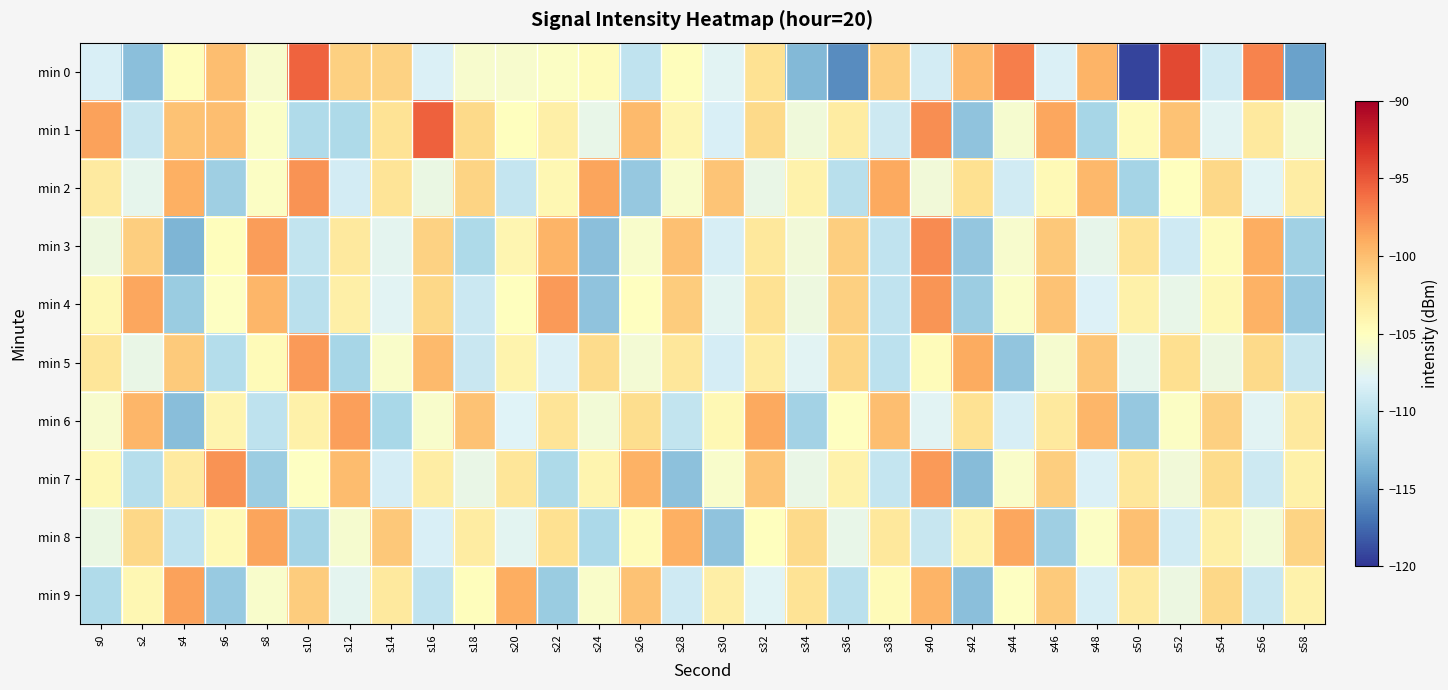

Reading right to left, what are all the values shown in this chart?

min 0: s58=-114.6	s56=-97.1	s54=-108.8	s52=-94.3	s50=-119.2	s48=-99.4	s46=-108.2	s44=-96.9	s42=-99.7	s40=-108.7	s38=-100.9	s36=-115.7	s34=-113.2	s32=-102.3	s30=-107.8	s28=-104.9	s26=-109.7	s24=-104.7	s22=-105.3	s20=-105.8	s18=-105.7	s16=-108.2	s14=-101.2	s12=-101.1	s10=-95.6	s8=-105.8	s6=-100.1	s4=-104.8	s2=-112.6	s0=-108.3
min 1: s58=-106.2	s56=-102.9	s54=-107.8	s52=-100.3	s50=-104.6	s48=-111.2	s46=-98.7	s44=-105.9	s42=-112.4	s40=-97.6	s38=-109.1	s36=-103.2	s34=-106.5	s32=-101.7	s30=-108.3	s28=-104.1	s26=-99.8	s24=-107.2	s22=-103.5	s20=-105.0	s18=-101.6	s16=-95.4	s14=-102.3	s12=-110.7	s10=-110.7	s8=-105.4	s6=-100.1	s4=-100.2	s2=-109.3	s0=-98.5
min 2: s58=-103.3	s56=-107.9	s54=-101.6	s52=-105.0	s50=-111.3	s48=-99.7	s46=-104.5	s44=-108.8	s42=-102.1	s40=-106.4	s38=-98.9	s36=-110.2	s34=-103.8	s32=-107.1	s30=-100.4	s28=-105.7	s26=-112.1	s24=-98.6	s22=-104.2	s20=-109.5	s18=-101.3	s16=-106.9	s14=-102.5	s12=-108.7	s10=-97.8	s8=-105.3	s6=-111.6	s4=-99.2	s2=-107.4	s0=-103.1
min 3: s58=-111.5	s56=-99.1	s54=-104.7	s52=-108.9	s50=-102.4	s48=-107.3	s46=-100.6	s44=-105.8	s42=-112.2	s40=-97.5	s38=-109.7	s36=-101.0	s34=-106.3	s32=-102.8	s30=-108.4	s28=-100.1	s26=-105.6	s24=-112.7	s22=-99.4	s20=-104.1	s18=-110.8	s16=-101.2	s14=-107.5	s12=-103.0	s10=-109.6	s8=-98.3	s6=-104.8	s4=-113.4	s2=-100.9	s0=-106.7
min 4: s58=-112.0	s56=-99.3	s54=-104.4	s52=-107.2	s50=-103.6	s48=-108.1	s46=-100.2	s44=-105.4	s42=-111.7	s40=-97.9	s38=-109.8	s36=-101.1	s34=-106.7	s32=-102.3	s30=-107.6	s28=-100.8	s26=-105.1	s24=-112.5	s22=-98.2	s20=-104.9	s18=-109.2	s16=-101.5	s14=-107.8	s12=-103.5	s10=-110.1	s8=-99.6	s6=-105.2	s4=-111.9	s2=-98.7	s0=-104.3
min 5: s58=-109.4	s56=-101.7	s54=-106.8	s52=-102.0	s50=-107.4	s48=-100.5	s46=-105.9	s44=-112.3	s42=-99.0	s40=-104.7	s38=-110.0	s36=-101.4	s34=-107.7	s32=-103.2	s30=-108.6	s28=-102.7	s26=-106.1	s24=-101.8	s22=-108.2	s20=-103.9	s18=-109.3	s16=-99.8	s14=-105.5	s12=-111.1	s10=-98.1	s8=-104.6	s6=-110.4	s4=-100.7	s2=-107.0	s0=-102.6
min 6: s58=-102.9	s56=-107.8	s54=-101.1	s52=-105.3	s50=-112.1	s48=-99.6	s46=-103.0	s44=-108.5	s42=-102.2	s40=-107.7	s38=-100.0	s36=-105.1	s34=-111.4	s32=-98.8	s30=-104.3	s28=-109.6	s26=-101.9	s24=-106.2	s22=-102.5	s20=-108.0	s18=-100.3	s16=-105.6	s14=-111.0	s12=-98.4	s10=-103.7	s8=-109.9	s6=-104.0	s4=-112.8	s2=-99.5	s0=-105.8
min 7: s58=-103.6	s56=-109.1	s54=-101.8	s52=-106.4	s50=-102.7	s48=-108.2	s46=-100.9	s44=-105.5	s42=-112.9	s40=-98.2	s38=-109.5	s36=-103.8	s34=-107.1	s32=-100.4	s30=-105.7	s28=-112.6	s26=-99.3	s24=-104.0	s22=-110.8	s20=-102.6	s18=-107.0	s16=-103.3	s14=-108.6	s12=-99.9	s10=-105.2	s8=-111.7	s6=-97.8	s4=-103.1	s2=-110.3	s0=-104.4
min 8: s58=-101.3	s56=-106.2	s54=-103.5	s52=-108.8	s50=-100.1	s48=-105.3	s46=-111.6	s44=-98.7	s42=-103.9	s40=-109.4	s38=-102.8	s36=-107.2	s34=-101.7	s32=-105.0	s30=-112.4	s28=-99.2	s26=-104.7	s24=-110.9	s22=-102.1	s20=-107.6	s18=-103.2	s16=-108.3	s14=-100.6	s12=-105.9	s10=-111.3	s8=-98.6	s6=-104.5	s4=-109.8	s2=-101.5	s0=-106.9
min 9: s58=-103.8	s56=-109.3	s54=-101.6	s52=-106.8	s50=-103.1	s48=-108.4	s46=-100.7	s44=-105.2	s42=-112.7	s40=-99.4	s38=-104.6	s36=-110.1	s34=-102.4	s32=-107.9	s30=-103.4	s28=-108.9	s26=-100.2	s24=-105.5	s22=-111.8	s20=-99.1	s18=-104.8	s16=-109.7	s14=-103.0	s12=-107.5	s10=-100.8	s8=-105.6	s6=-112.0	s4=-98.5	s2=-104.2	s0=-110.7